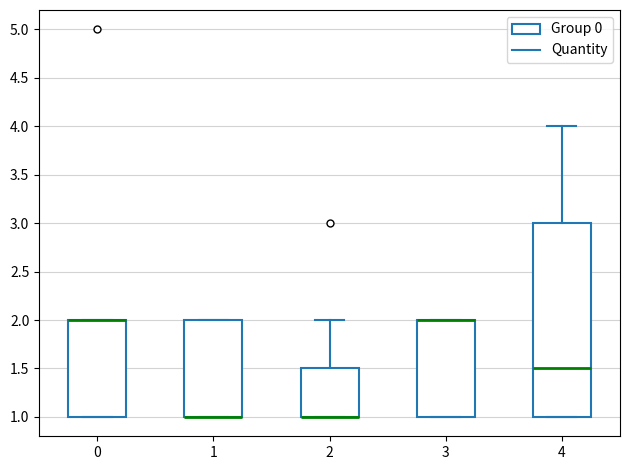

Reading left to right, transcribe this box plot: for each box, give where its median line is, the range the box spans, and where its two whiskers end, as read against the y-axis. The values are not printed on the chart, so give them approximately, as read against the axis.

0: median 2.0 (drawn on the box's upper edge), box 1.0 to 2.0, whiskers 1.0 to 2.0
1: median 1.0 (drawn on the box's lower edge), box 1.0 to 2.0, whiskers 1.0 to 2.0
2: median 1.0 (drawn on the box's lower edge), box 1.0 to 1.5, whiskers 1.0 to 2.0
3: median 2.0 (drawn on the box's upper edge), box 1.0 to 2.0, whiskers 1.0 to 2.0
4: median 1.5, box 1.0 to 3.0, whiskers 1.0 to 4.0